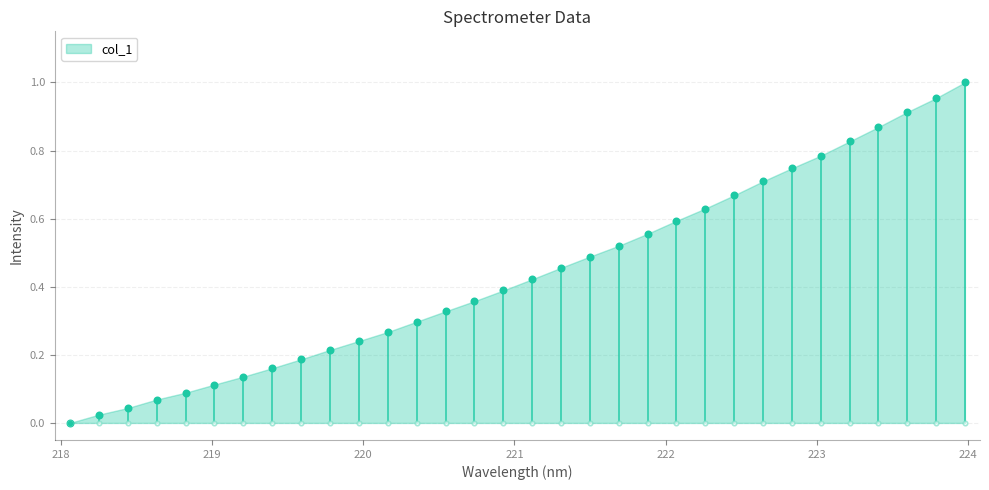

What is the change in value from 219.7801 to 220.3533?

+0.1